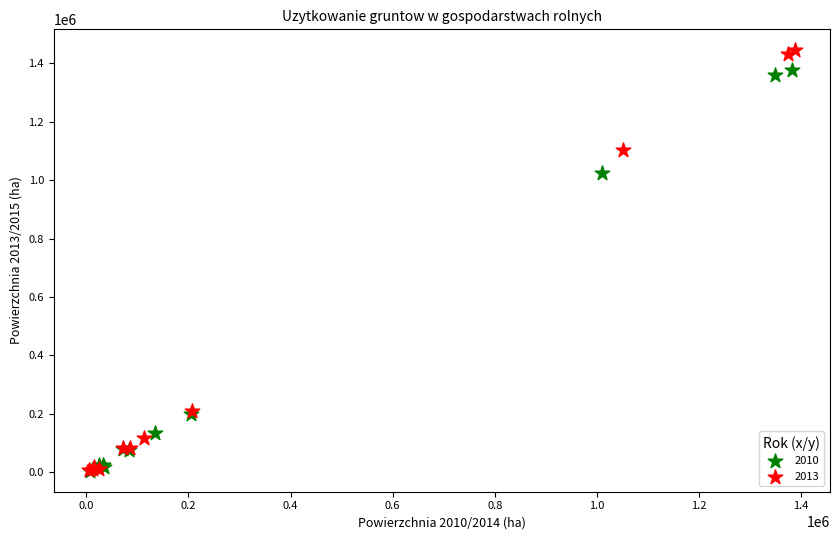

Which series reaches the maximum Y coordinate?

2013